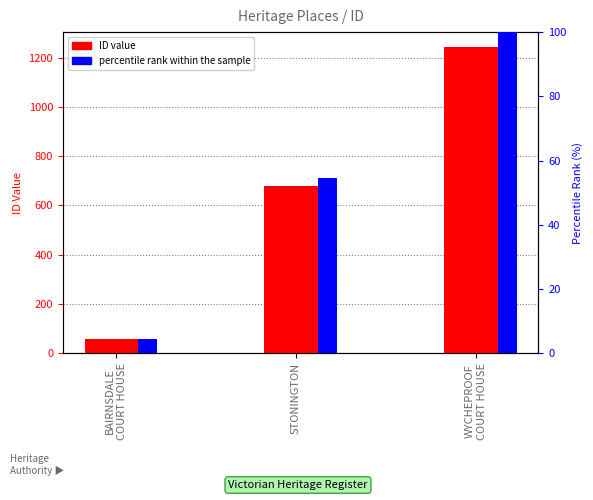

What is the value of the percentile rank within the sample bar at the 2nd from the left?

54.7